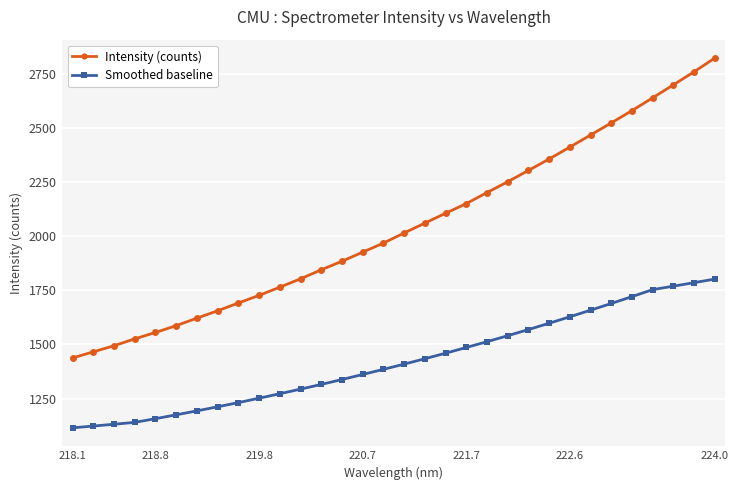

What is the average value of the Smoothed baseline series?

1422.1